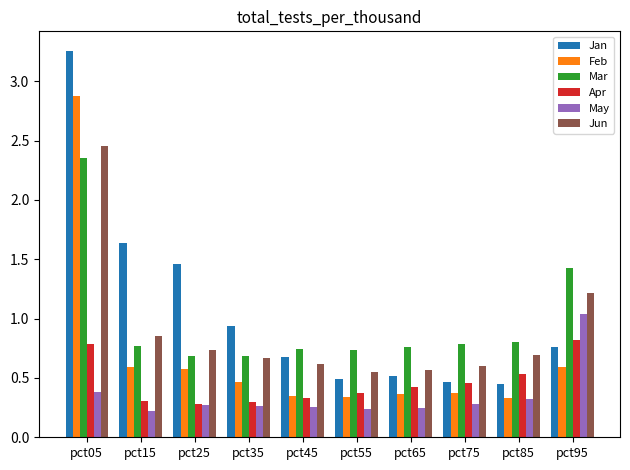

What are all the series names shown in the legend?

Jan, Feb, Mar, Apr, May, Jun